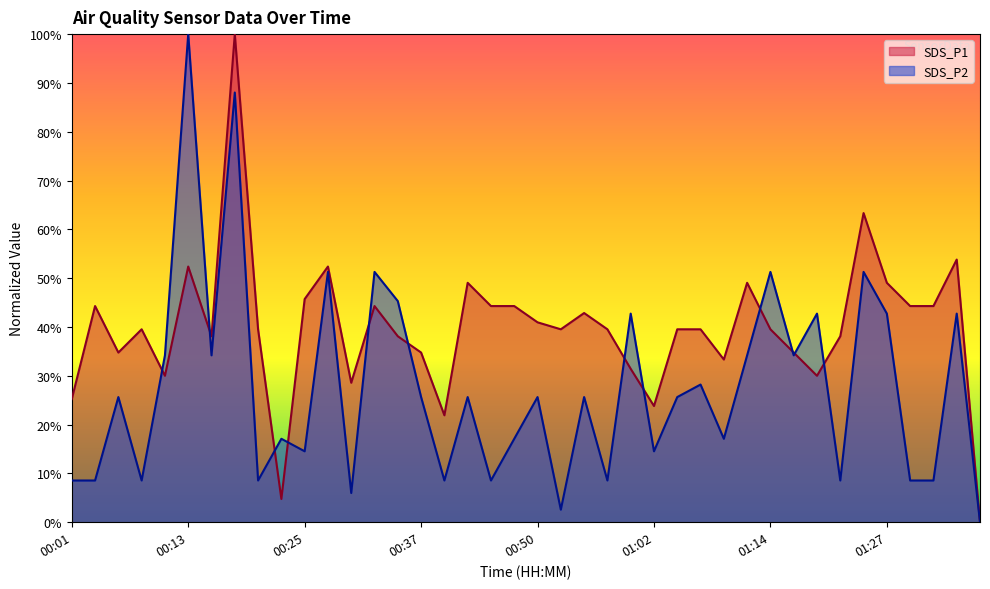

At which category is the sum across all series the highest?

00:18